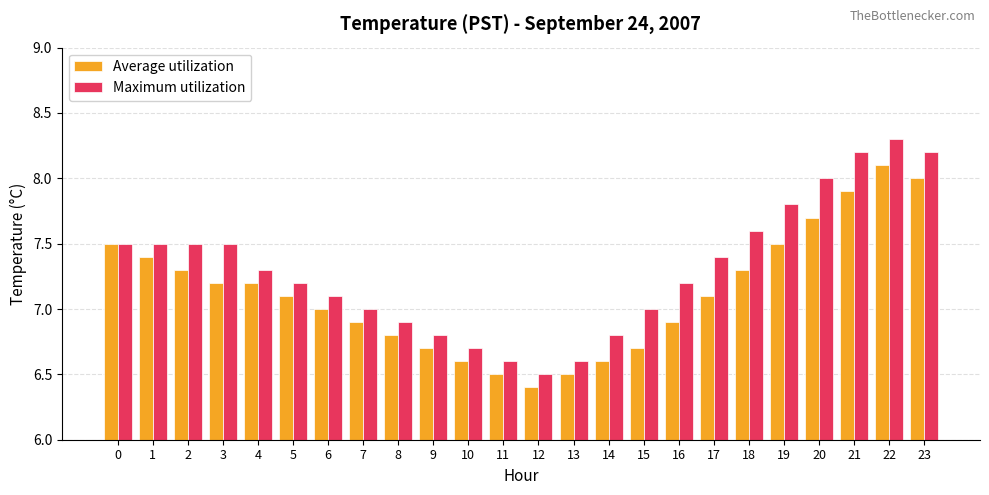

What are all the series names shown in the legend?

Average utilization, Maximum utilization